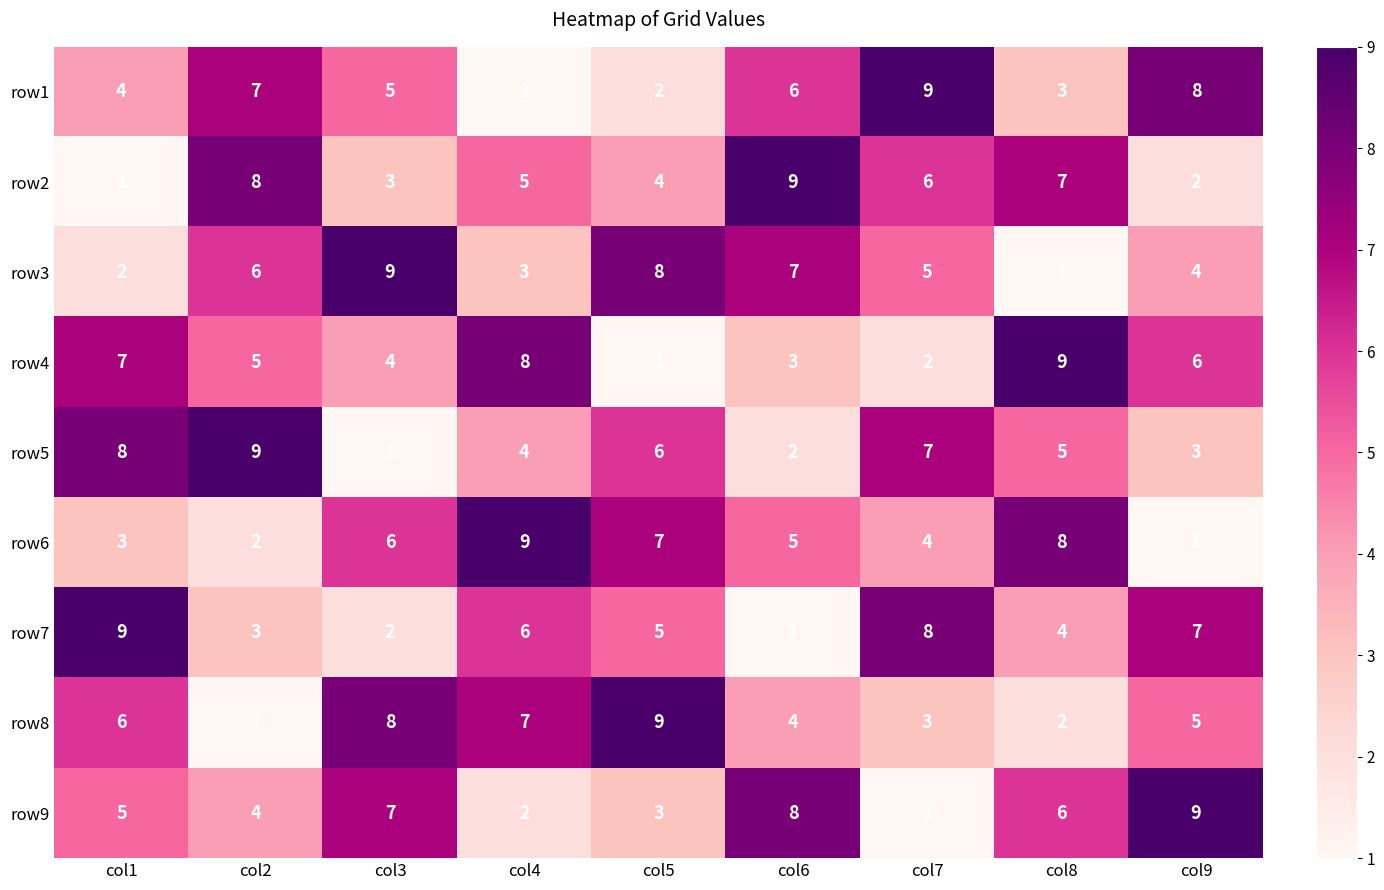

What is the total value across all series at col8?

45